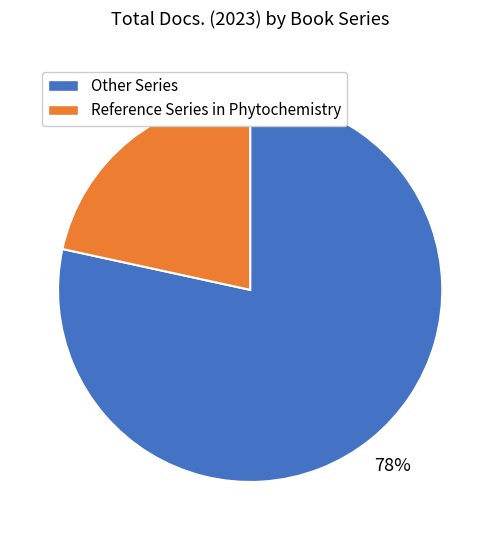

How many slices are in this pie chart?

2